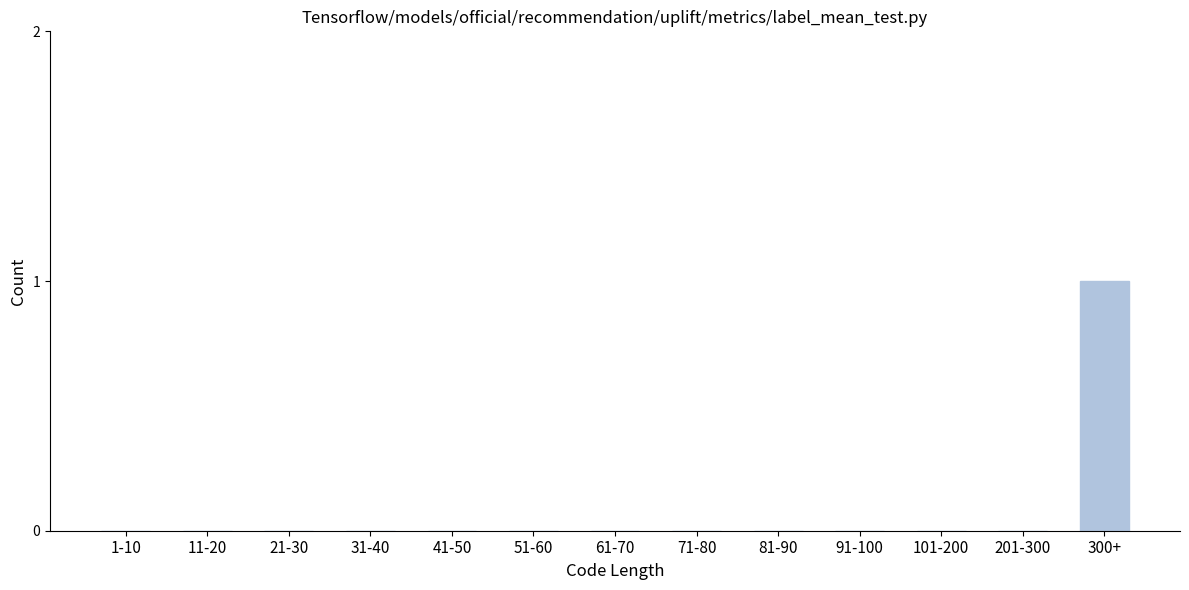

Reading left to right, what are all the values shown in this chart?

1-10=0	11-20=0	21-30=0	31-40=0	41-50=0	51-60=0	61-70=0	71-80=0	81-90=0	91-100=0	101-200=0	201-300=0	300+=1